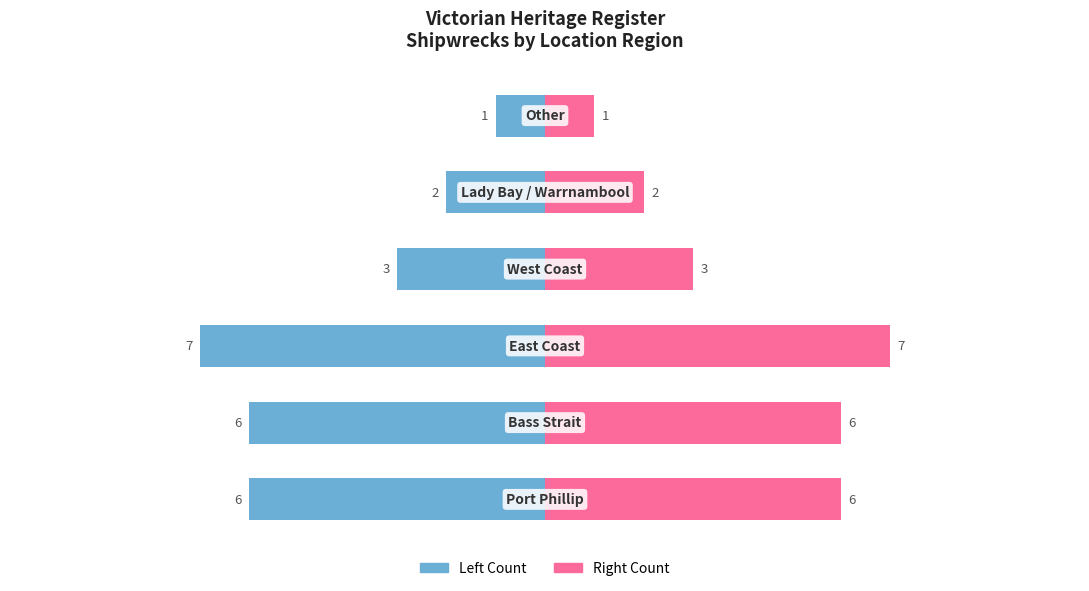

What is the value of the Shipwrecks (Right) bar at the 6th from the left?

1